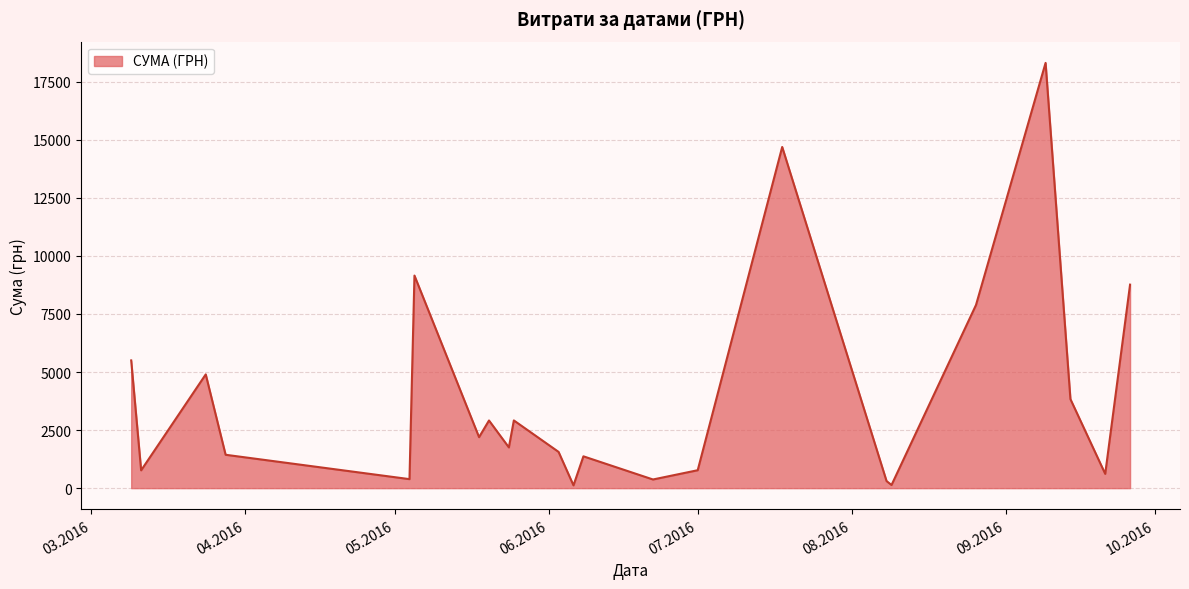

What is the smallest value displayed?

120.0